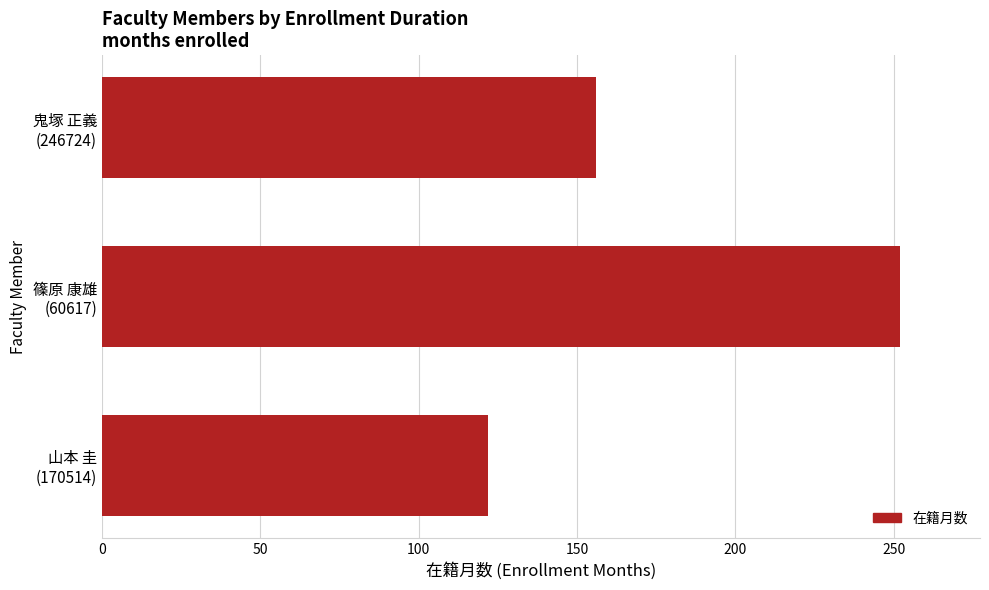

Rank the categories by value from highest to lowest.

篠原 康雄
(60617), 鬼塚 正義
(246724), 山本 圭
(170514)